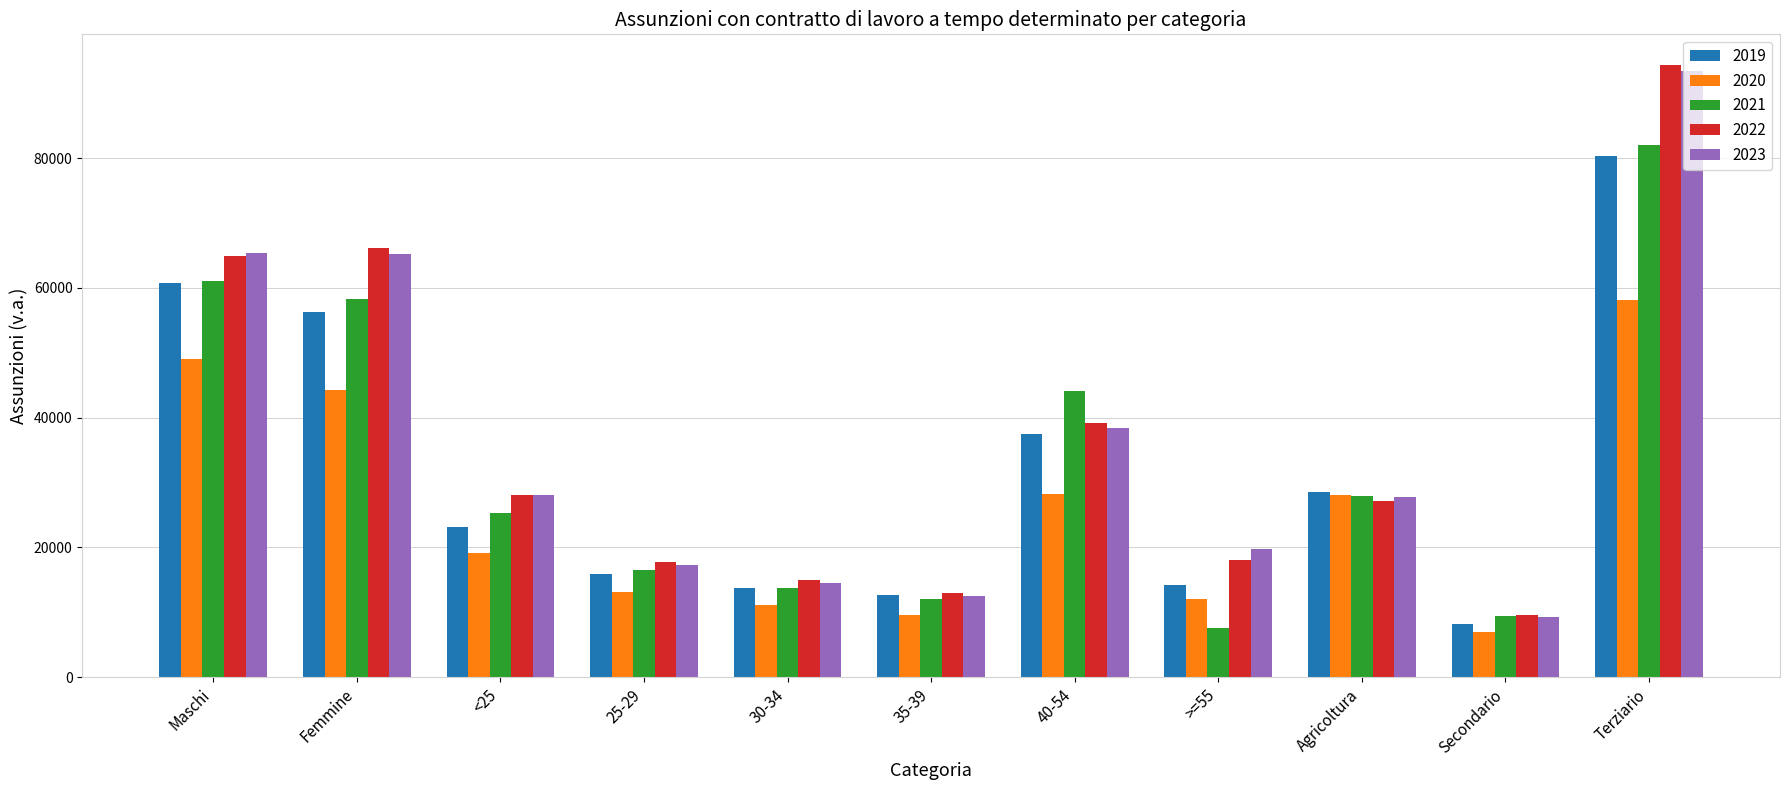

What is the spread (max minus min) of values at 40-54?

15958